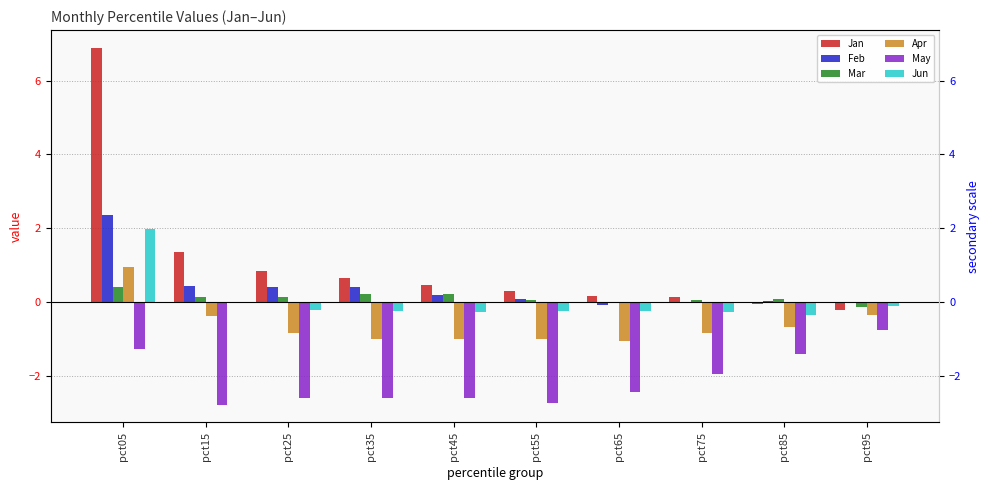

What is the difference between the highest and lowest values at pct05?

8.2